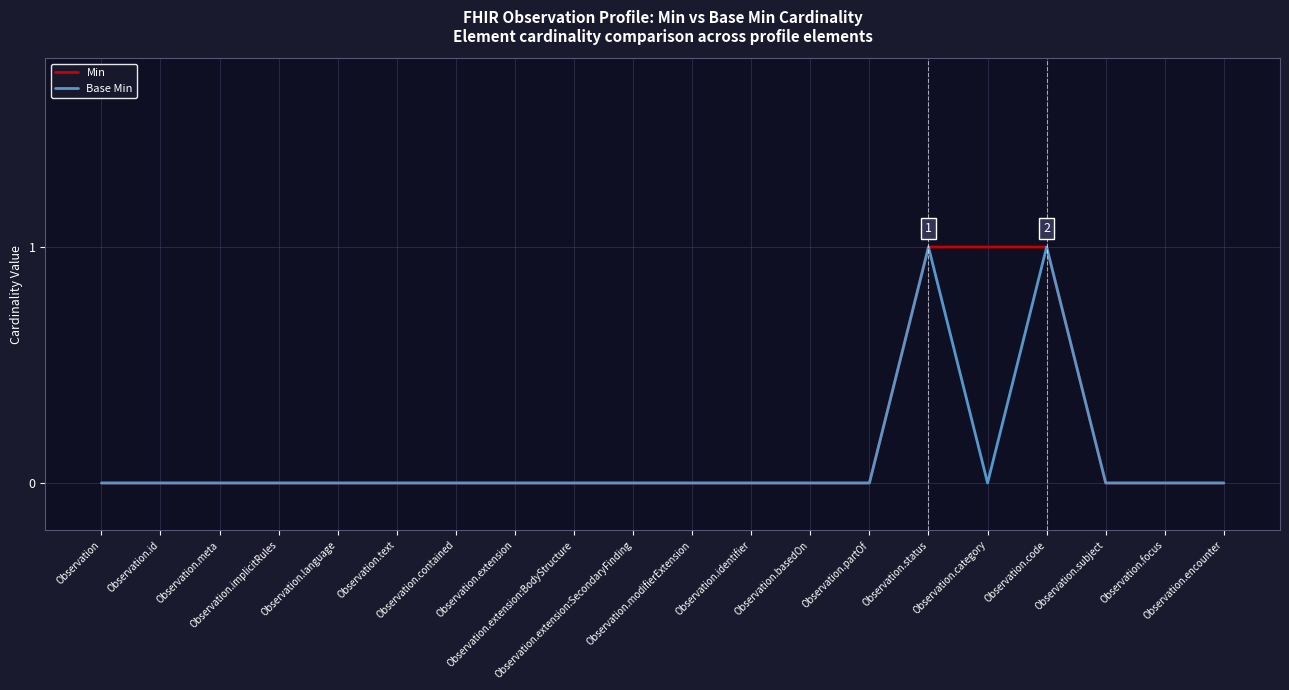

Is it true that Min equals 0 at Observation.code?

False